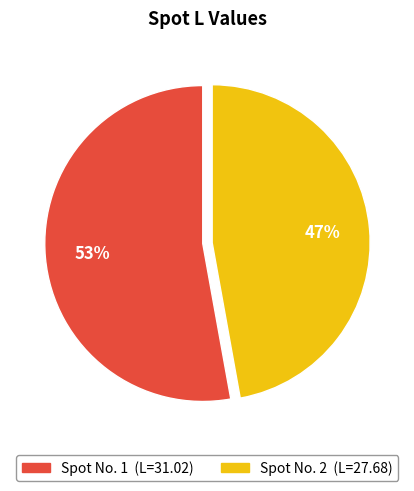

To the nearest percent, what is the average slice percentage?

50%